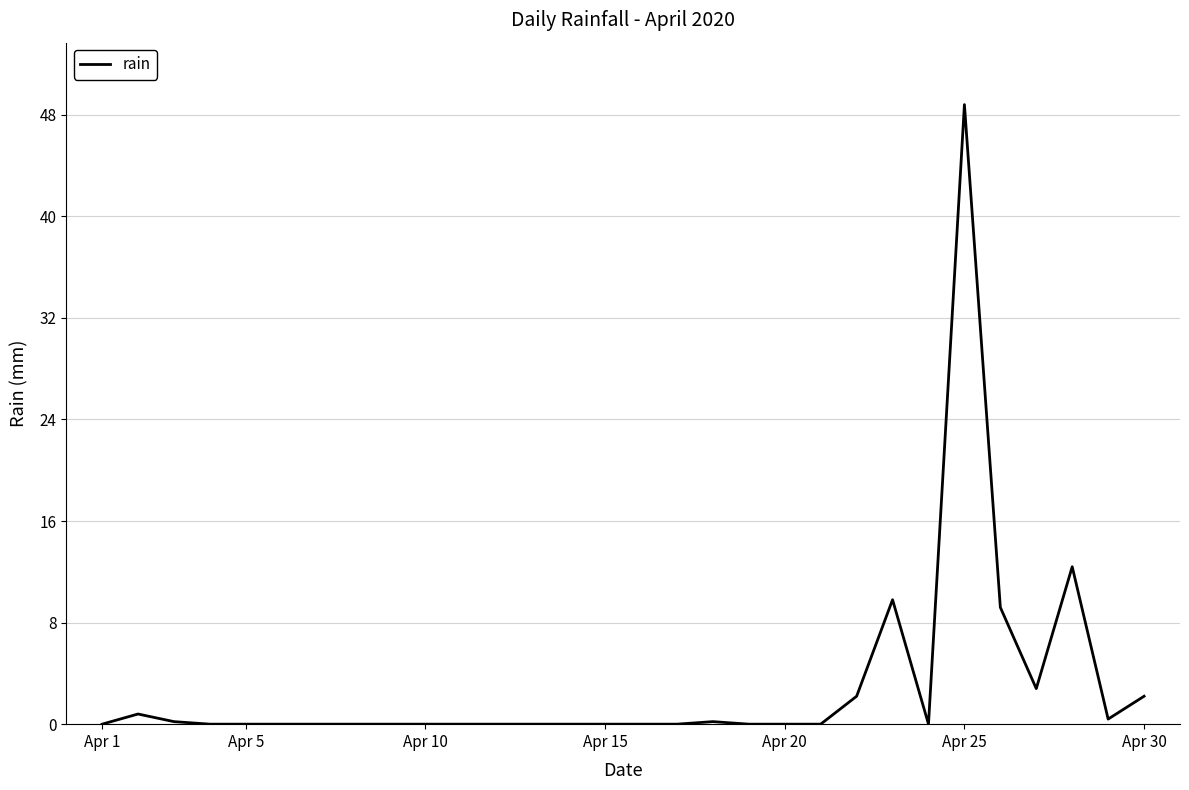

What is the greatest value displayed?

48.8